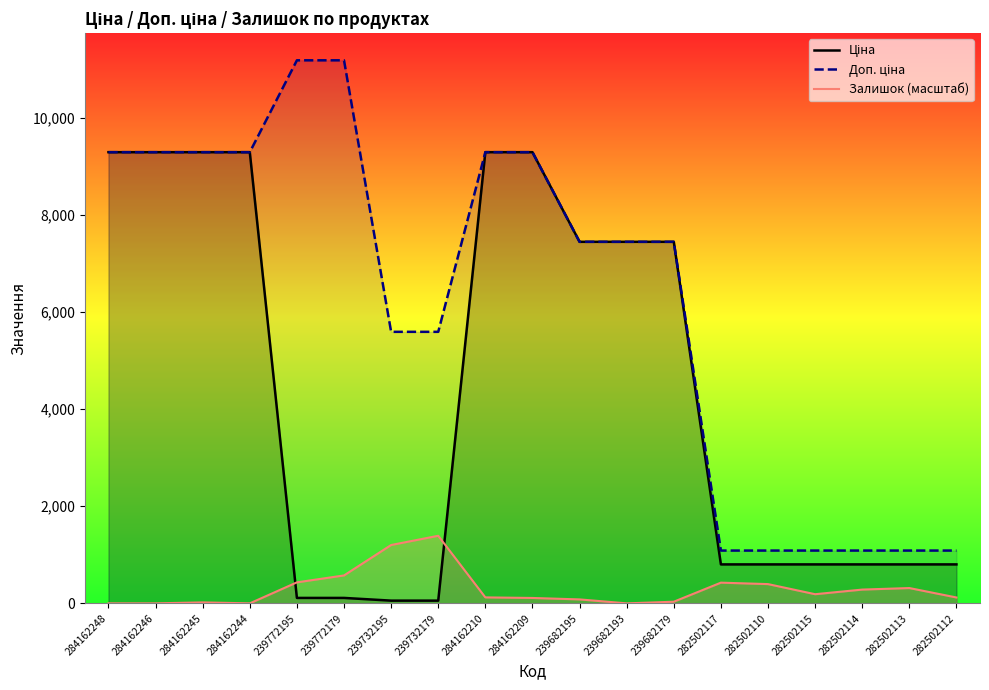

How many interior local valleys does the Залишок (масштаб) series have?

3